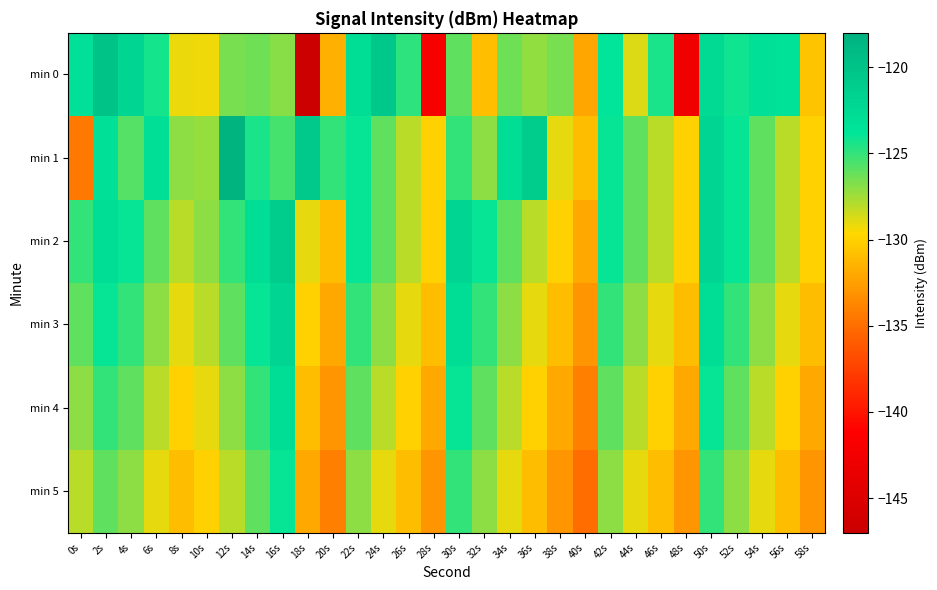

How many distinct data groups are displayed?

6